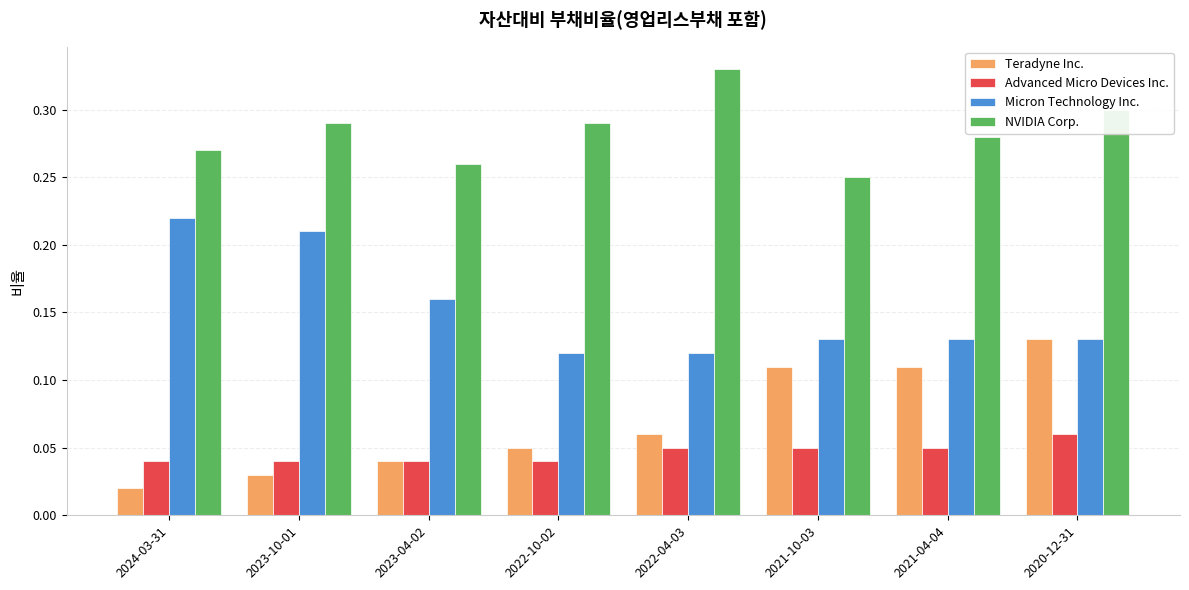

At which category does the chart reach its peak across all series?

2022-04-03